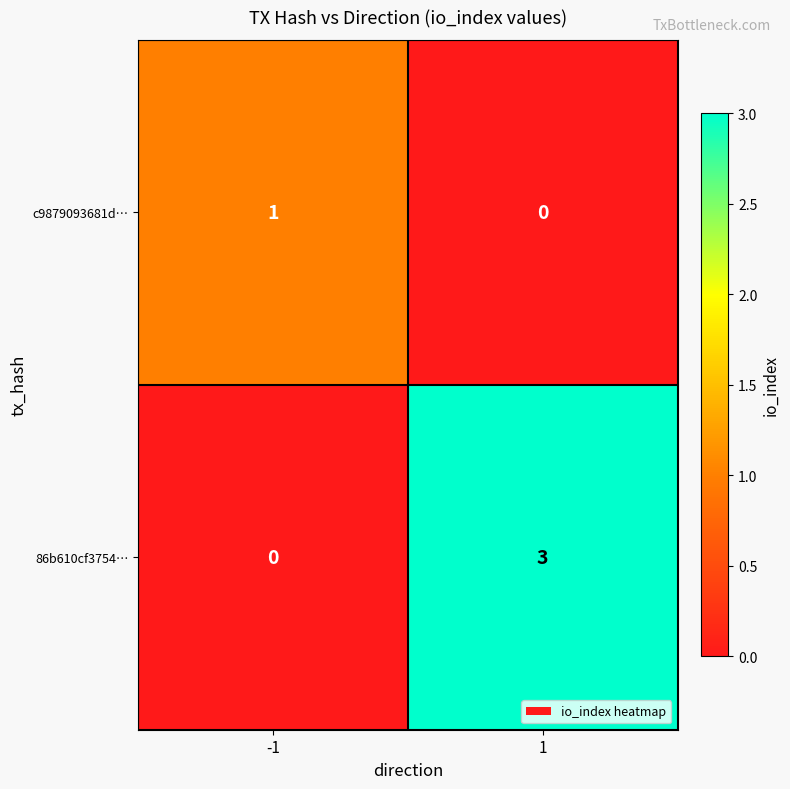

The 86b610cf3754… series shows 0 at -1. True or false?

True